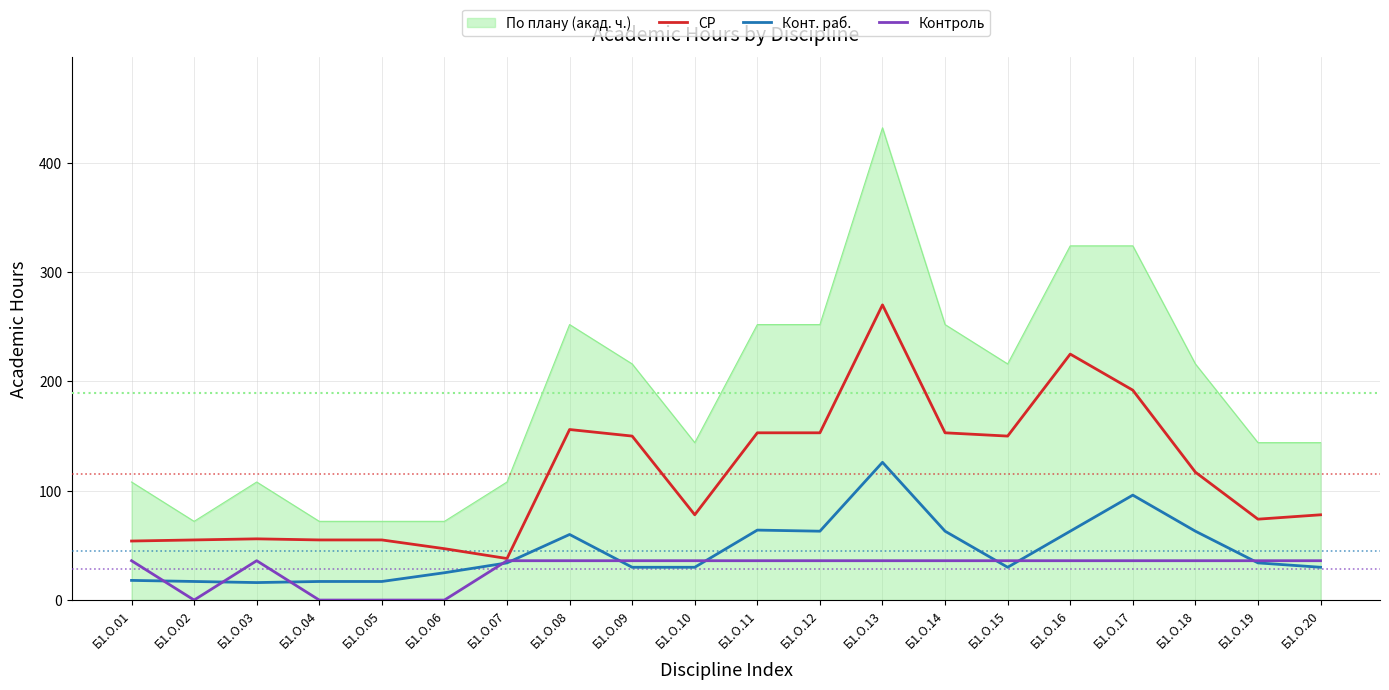

True or false: По плану (акад. ч.) and СР cross at least once.

False